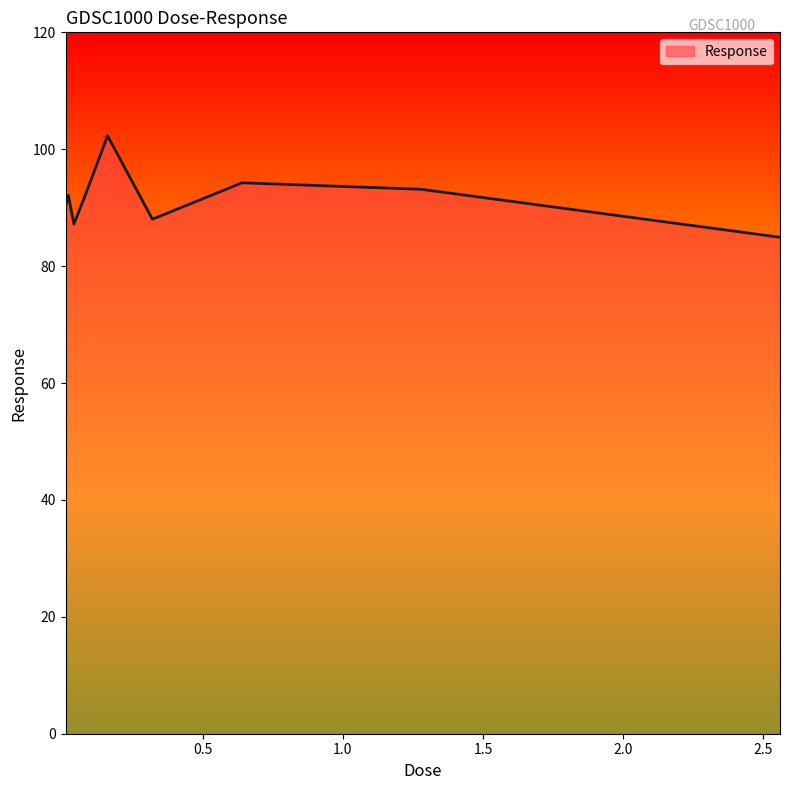

What is the difference between the maximum and minimum values?

17.4